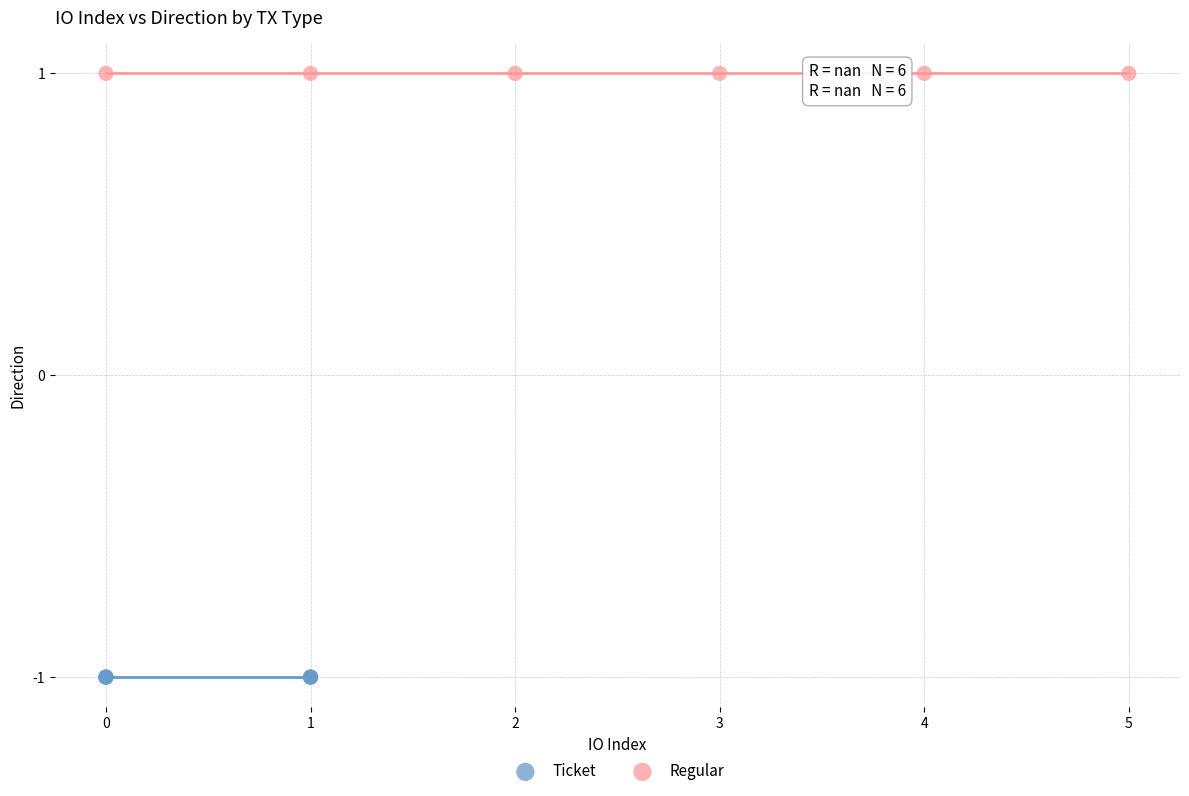

Which series reaches the maximum Y coordinate?

Regular